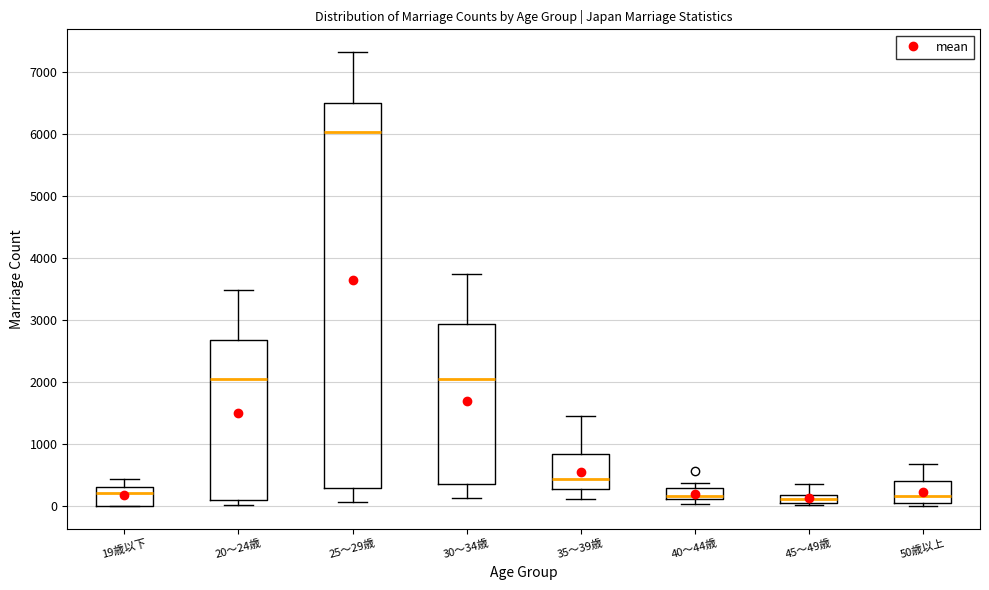

Where is the lower edge of the box for 45～49歳 on the y-axis? The values are not printed on the chart, so give them approximately, as read against the axis.

100